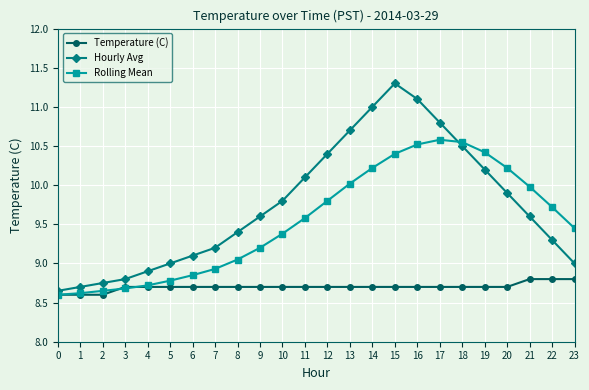

The value of Temperature (C) at 9 is 8.7. True or false?

True